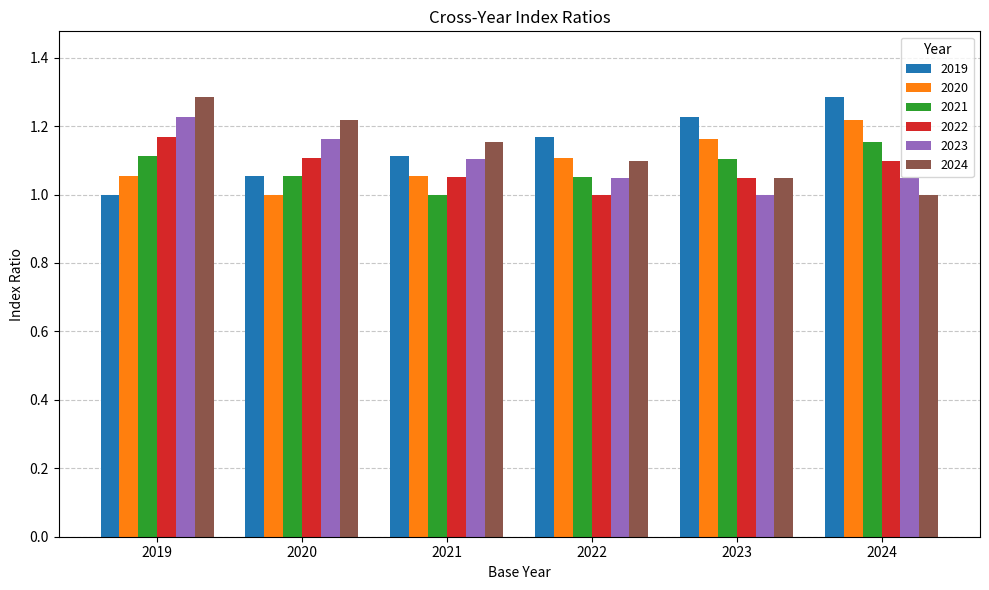

The 2024 series shows 2.2 at 2019. True or false?

False